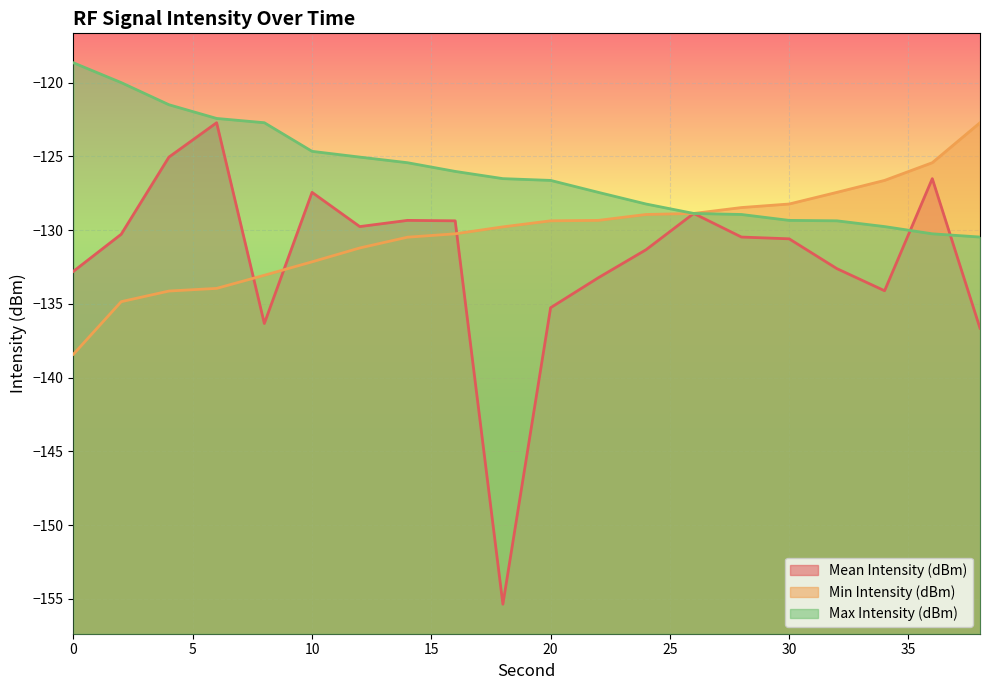

Count the number of categories in the chart.

20